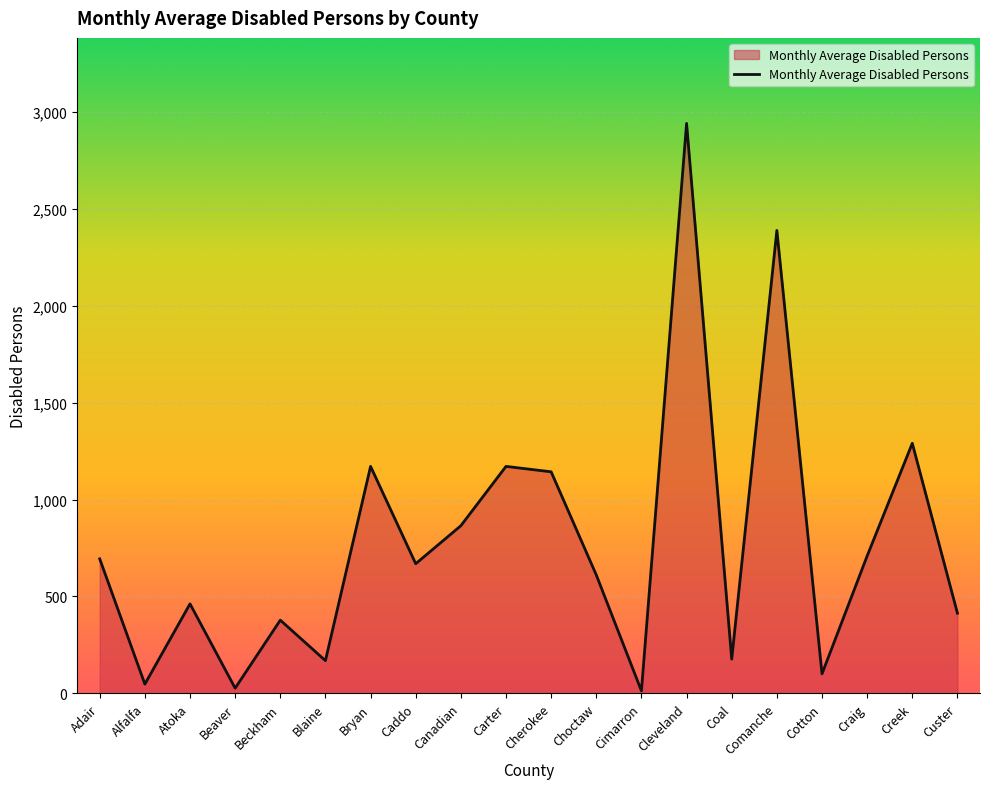

Where does the data first go above 669?

Adair